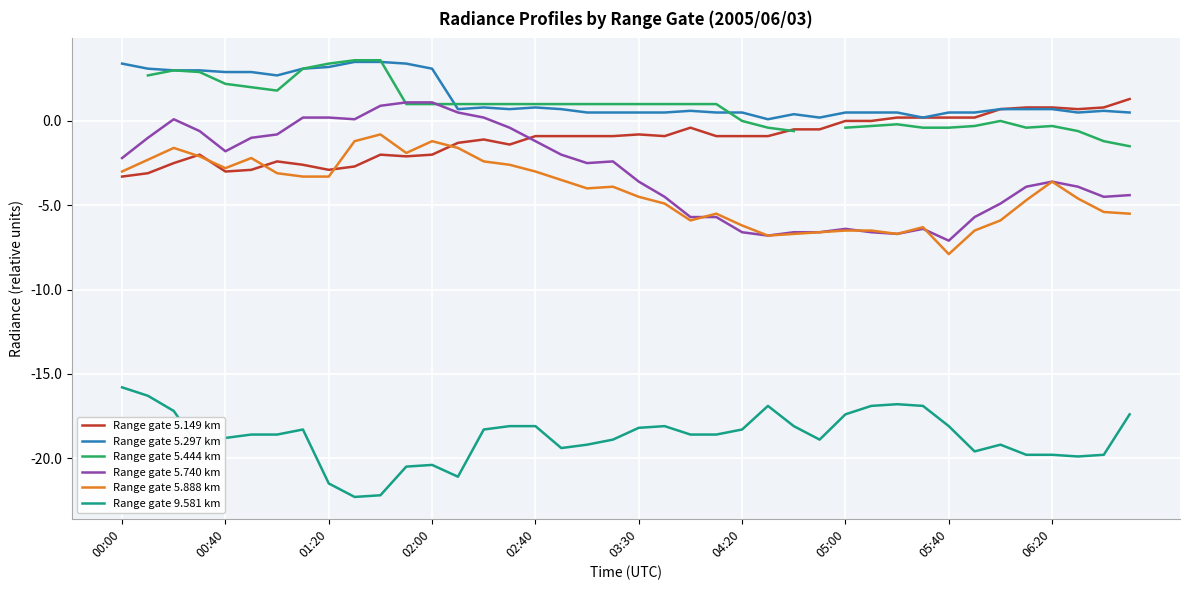

How many series are shown in this chart?

6